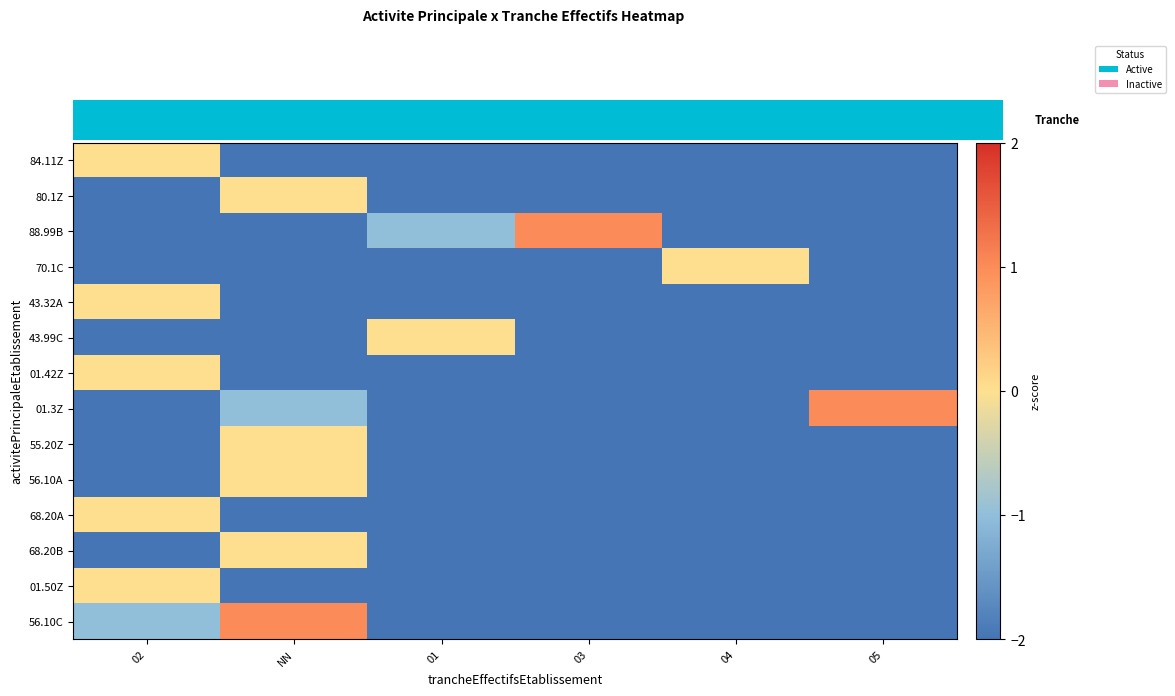

Which series has the widest spread of values?

01.50Z